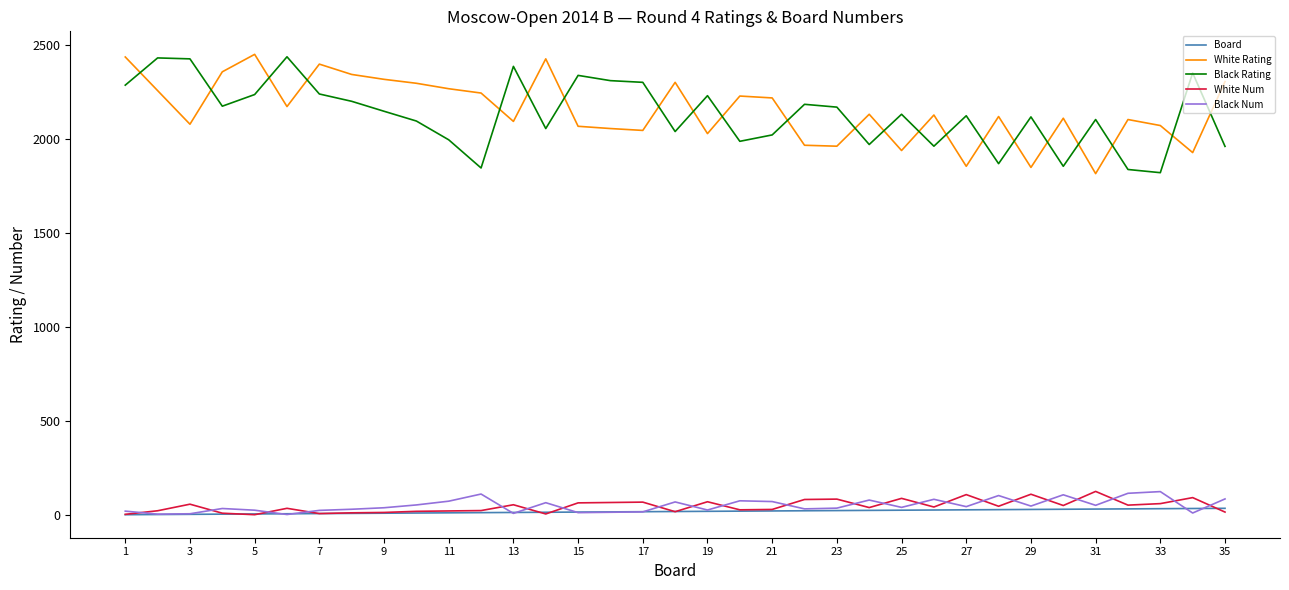

How many intersections are there between White Rating and Black Rating?

22